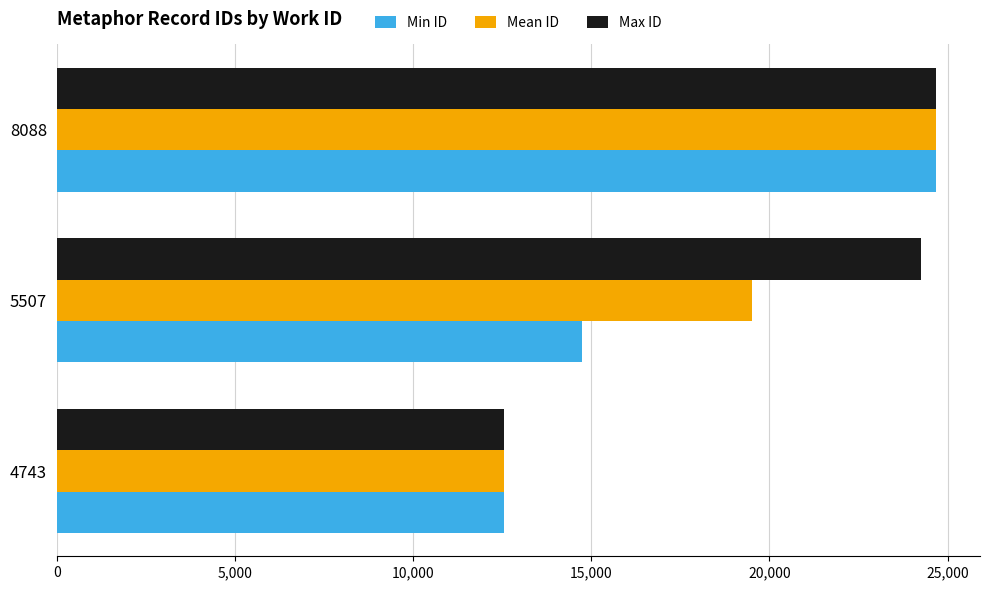

List the series in order of their overall mean, lowest first.

Min ID, Mean ID, Max ID